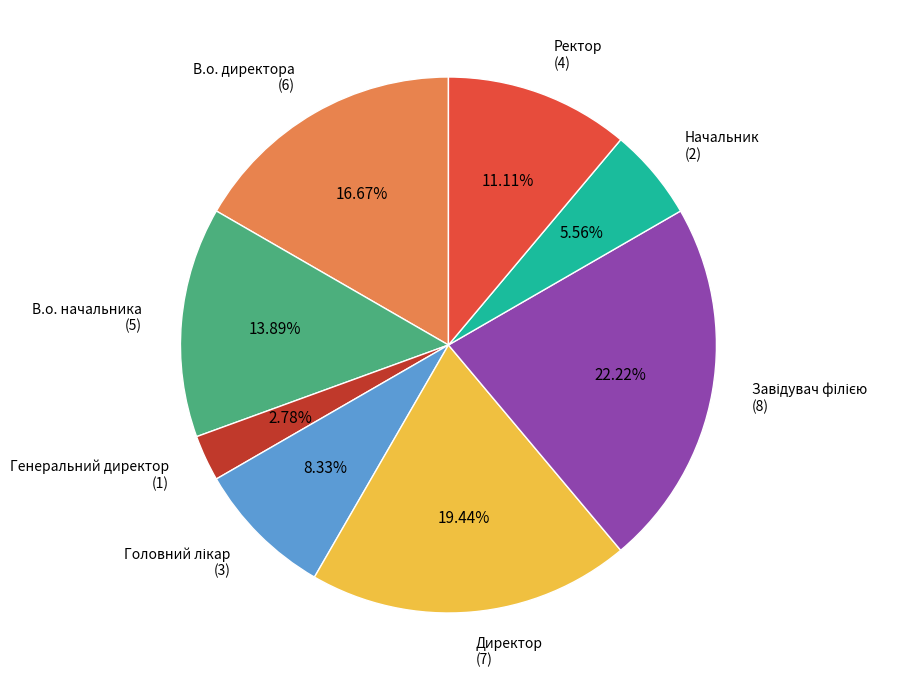

How many slices are in this pie chart?

8